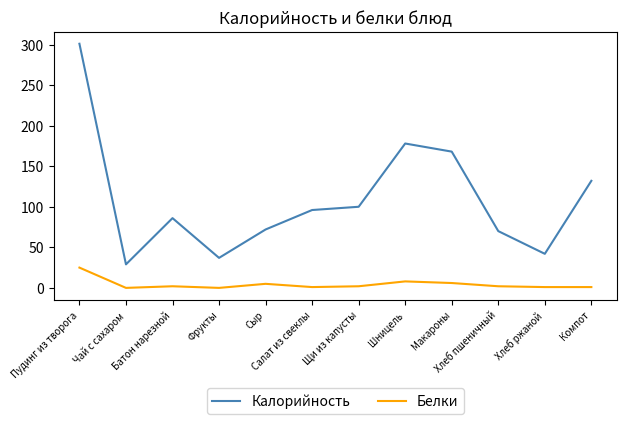

Read the Белки value at Макароны.

6